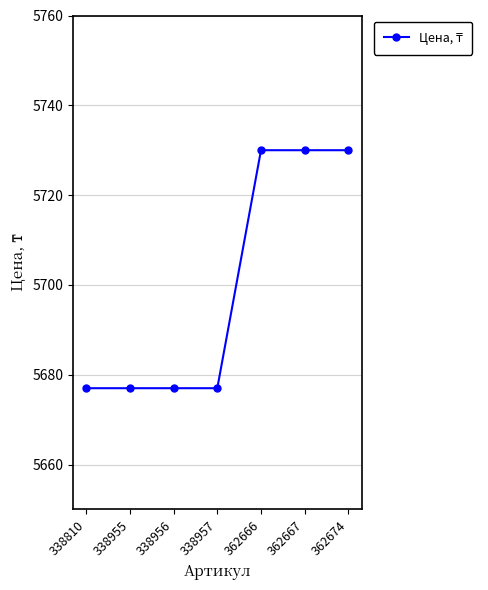

What value does the data have at 338810, to the nearest 5?

5675